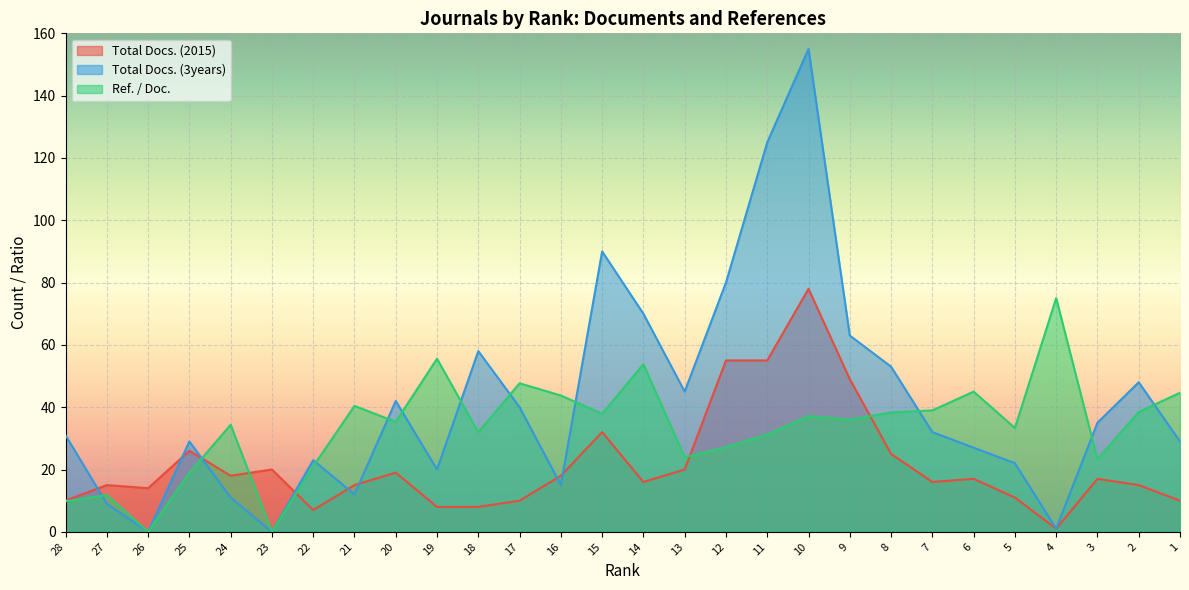

Which series has the widest spread of values?

Total Docs. (3years)